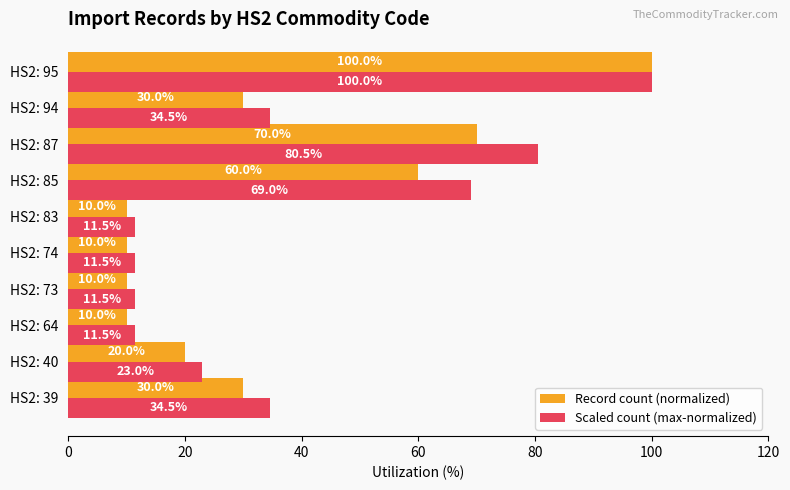

What is the sum of all Scaled count (max-normalized) values?

387.5